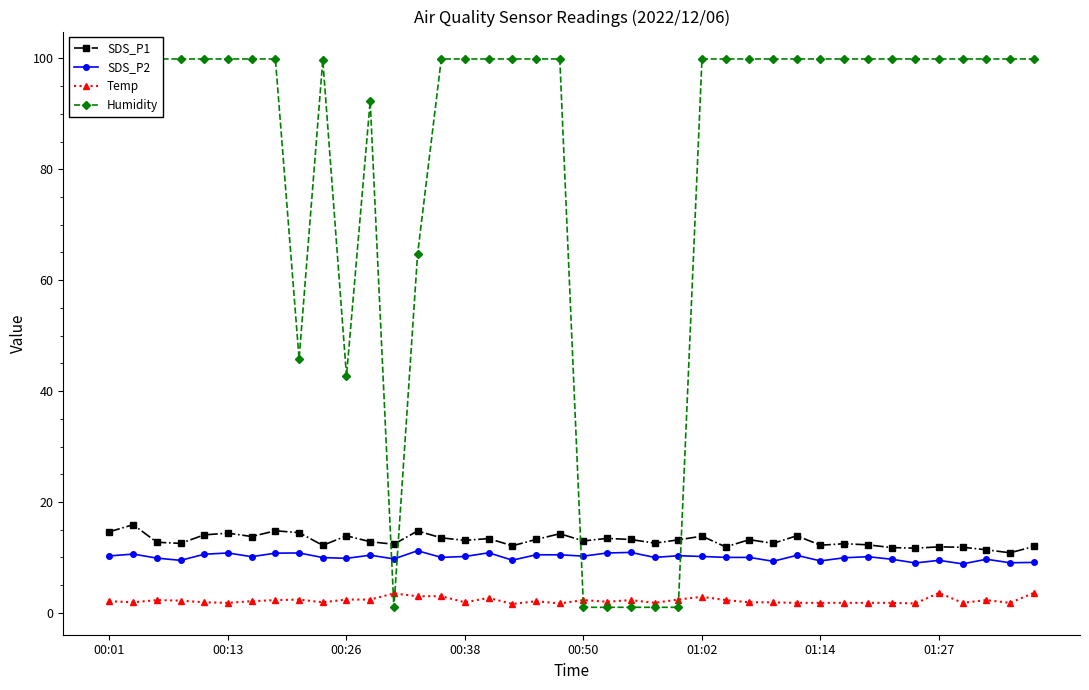

Where does the SDS_P2 series first go above 10?

00:01